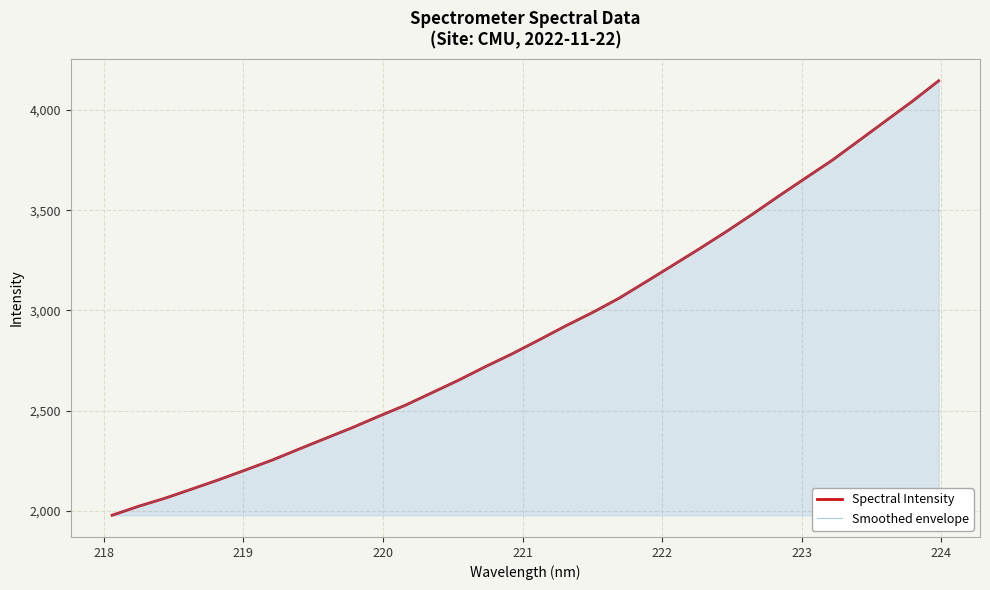

What is the average value of the Smoothed envelope series?

2904.3